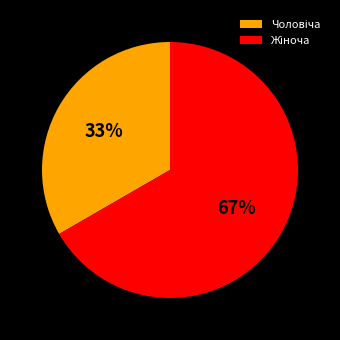

Is there a majority slice in this chart?

Yes